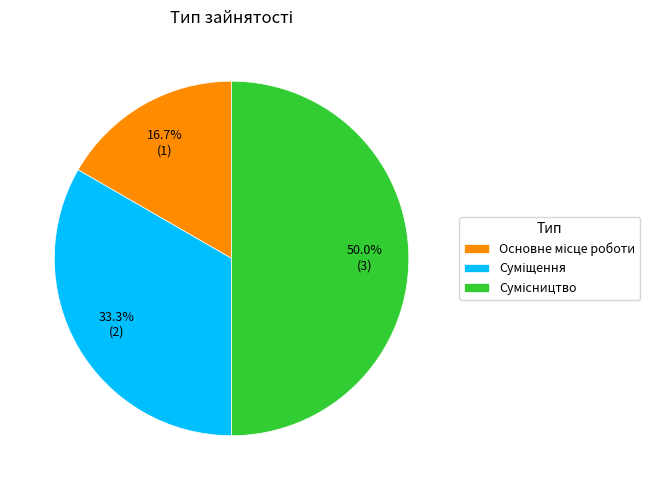

What is the change in value from Основне місце роботи to Сумісництво?

+2